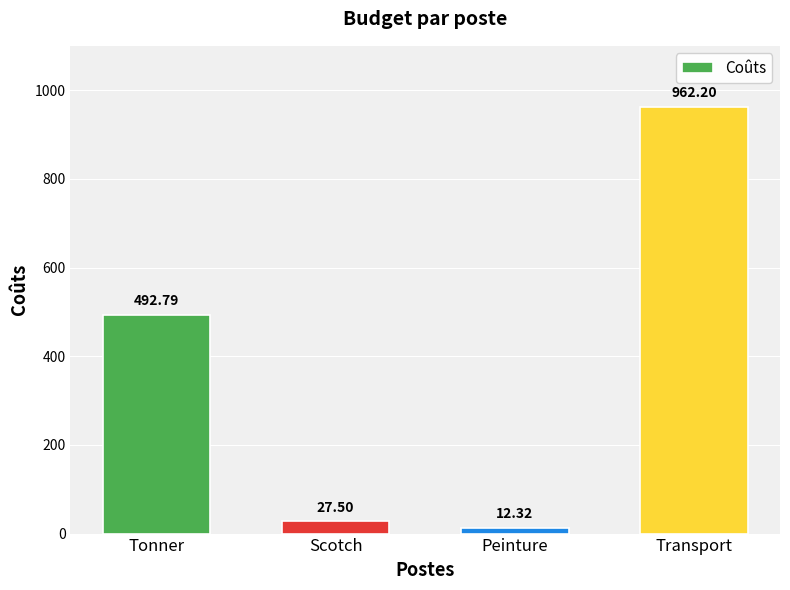

Rank the categories by value from lowest to highest.

Peinture, Scotch, Tonner, Transport